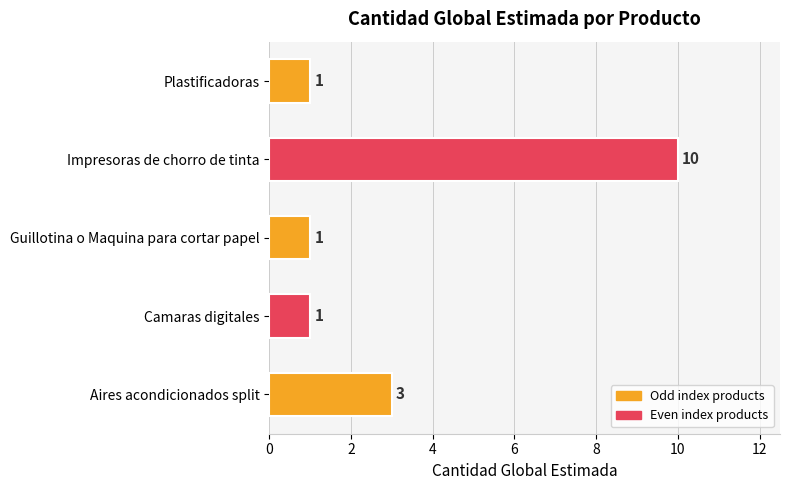

Which category has the highest value across all series?

Impresoras de chorro de tinta